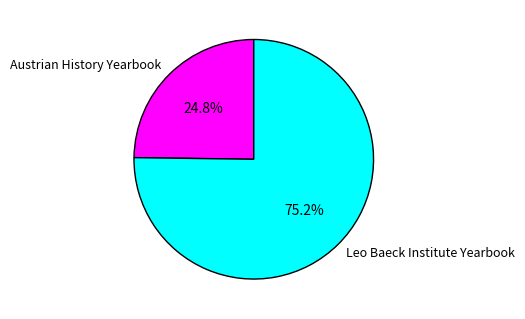

True or false: Austrian History Yearbook accounts for 13% of the total.

False